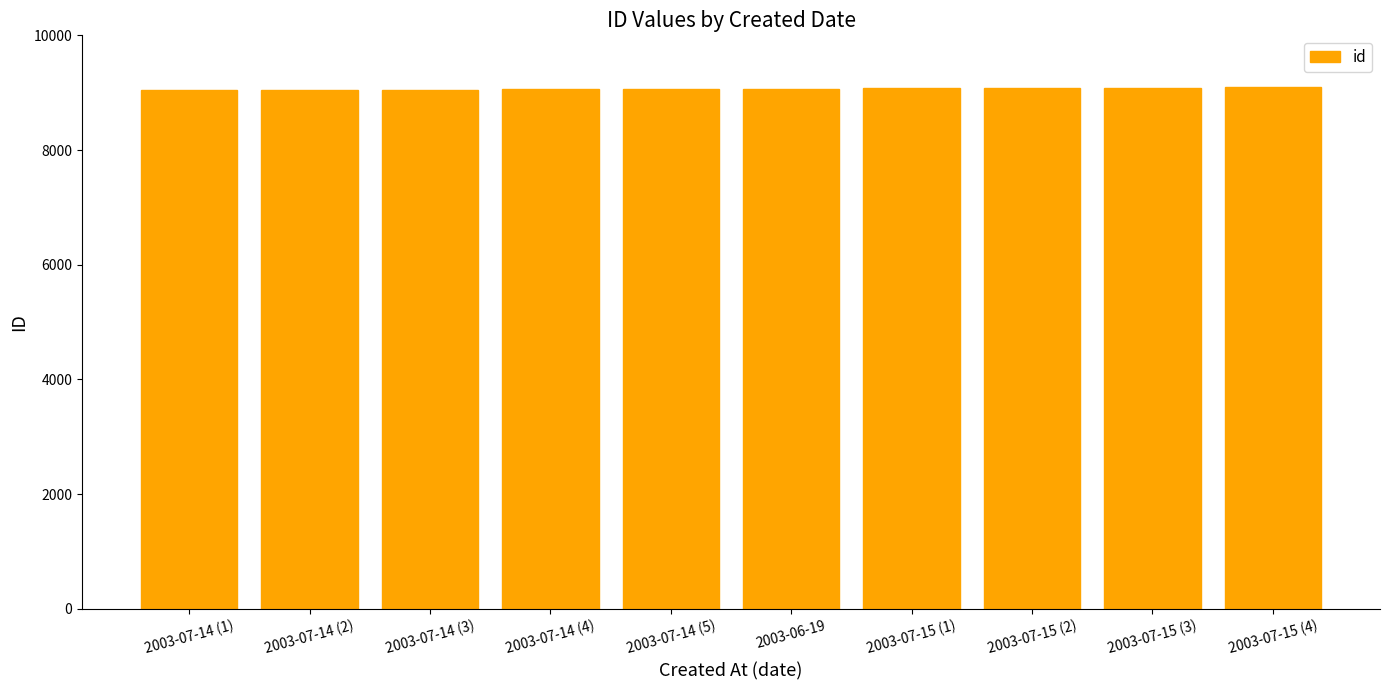

What is the sum of all values?

90705